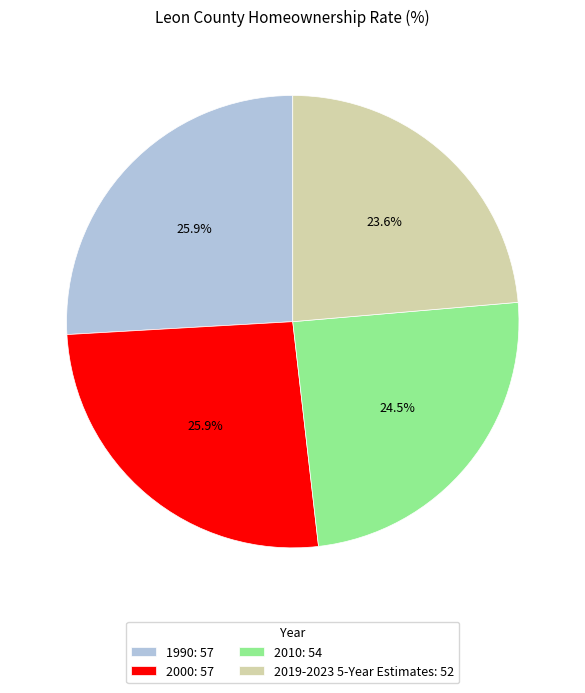

To the nearest percent, what percentage of the pie is 1990?

26%